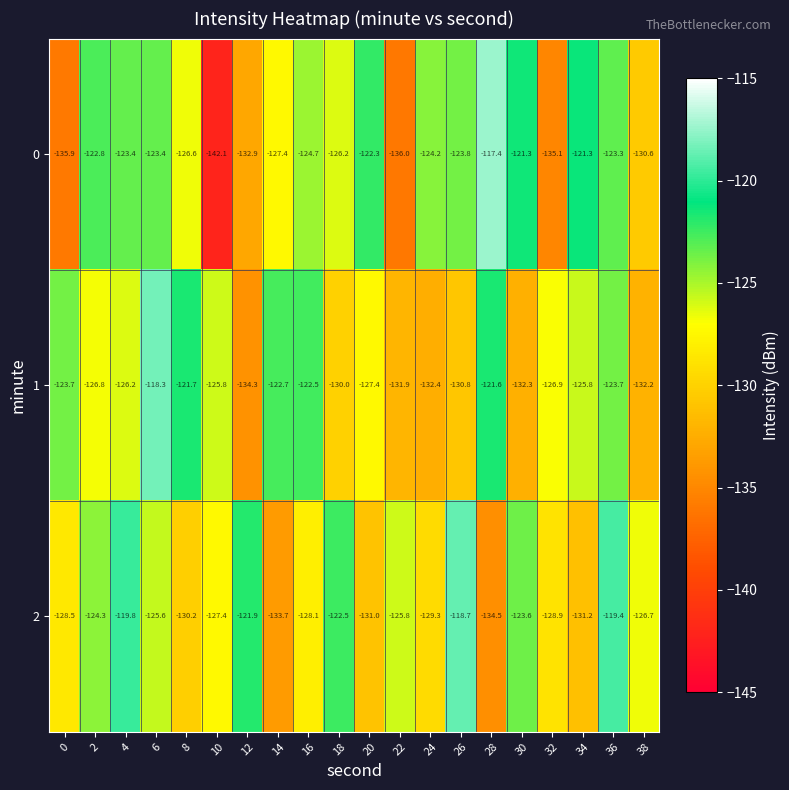

What is the average value of the 2 series?

-126.6